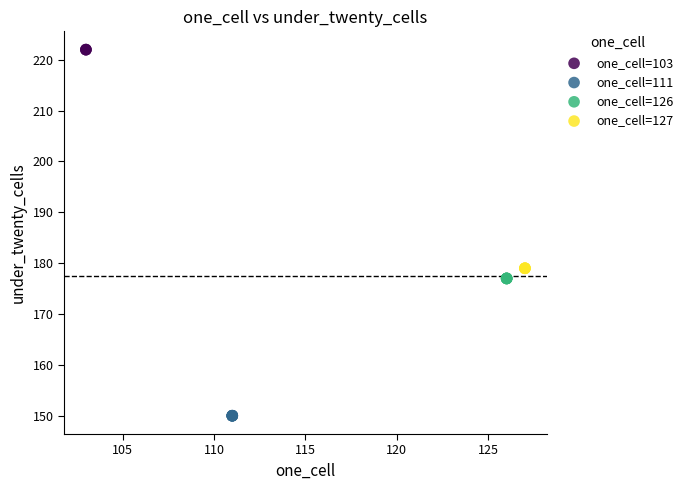

Which series contains the highest Y value?

one_cell=103